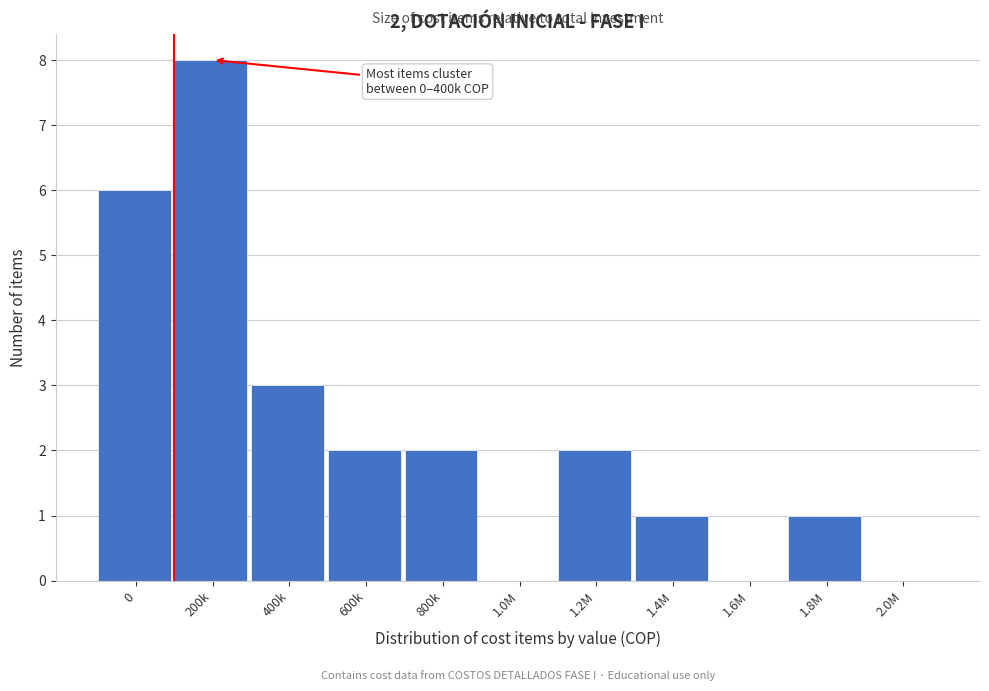

Reading left to right, extract all data points from this chart.

0=6	200k=8	400k=3	600k=2	800k=2	1.0M=0	1.2M=2	1.4M=1	1.6M=0	1.8M=1	2.0M=0